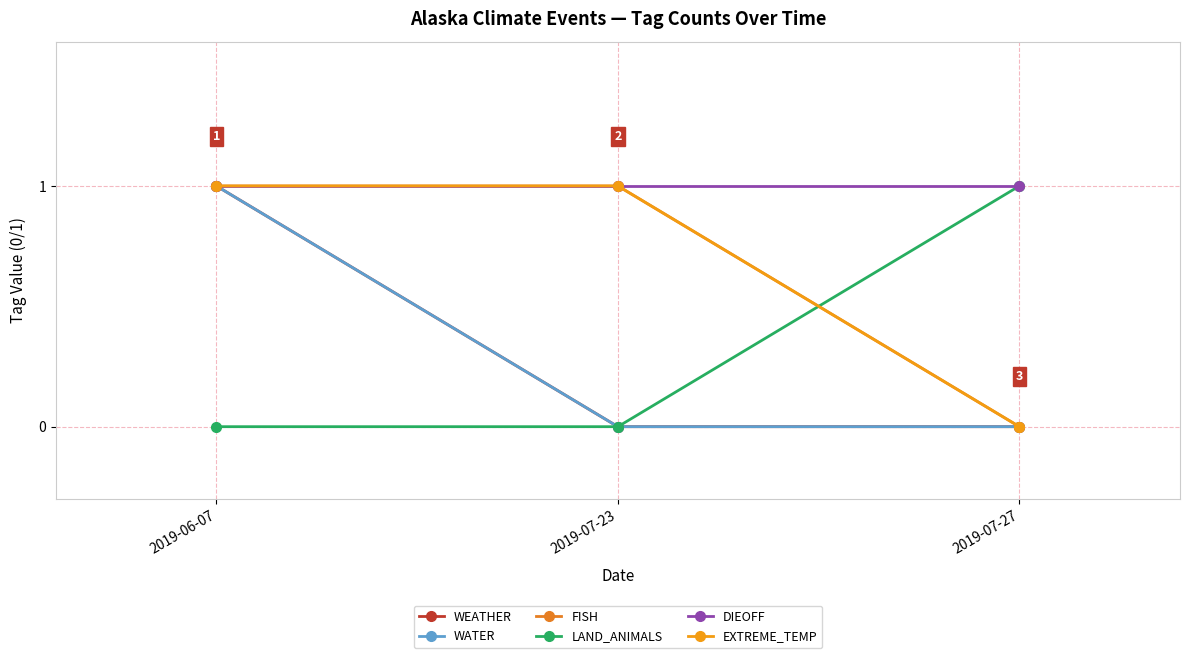

Does the chart have visible grid lines?

Yes